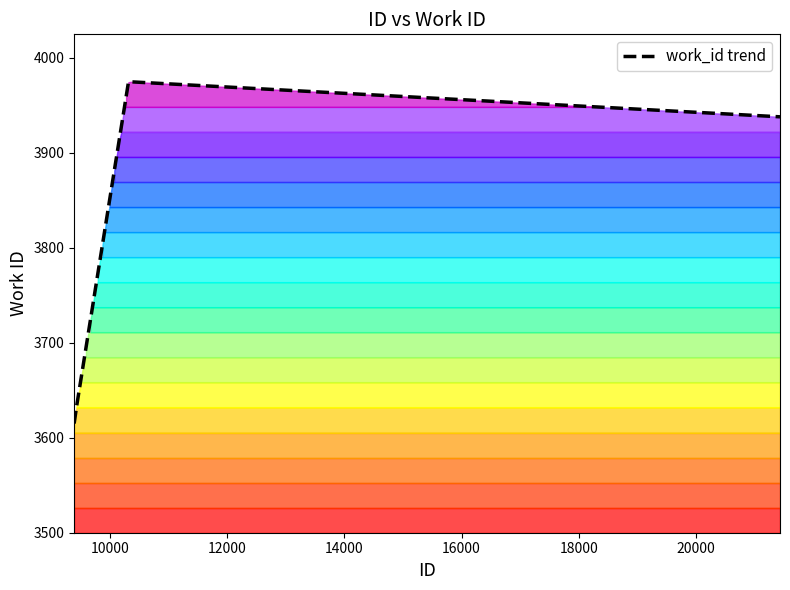

What is the average value?

3837